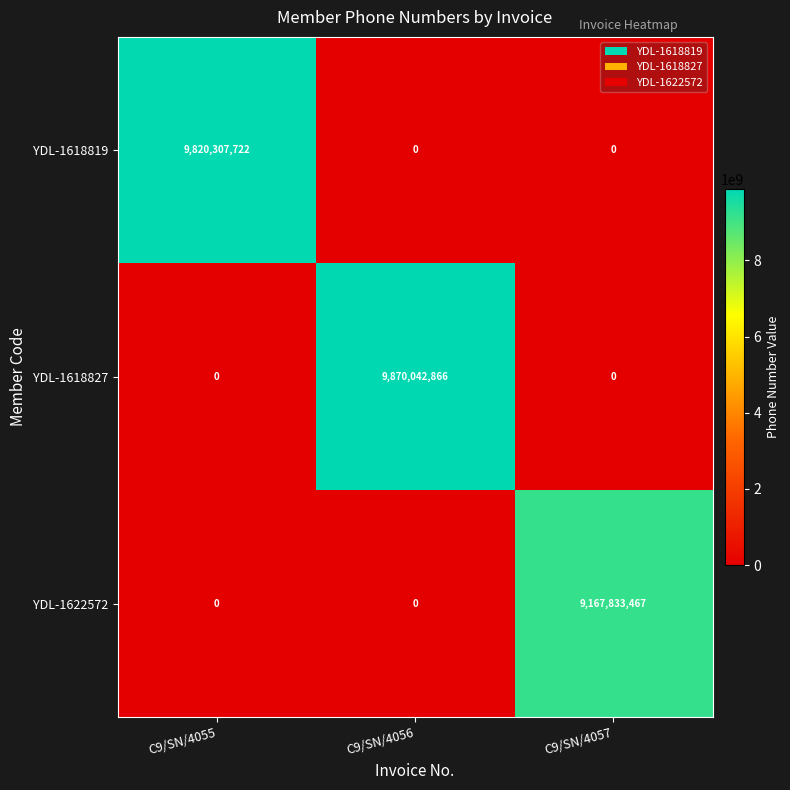

Reading left to right, transcribe all the data shown in this chart.

YDL-1618819: C9/SN/4055=9820307722	C9/SN/4056=0	C9/SN/4057=0
YDL-1618827: C9/SN/4055=0	C9/SN/4056=9870042866	C9/SN/4057=0
YDL-1622572: C9/SN/4055=0	C9/SN/4056=0	C9/SN/4057=9167833467